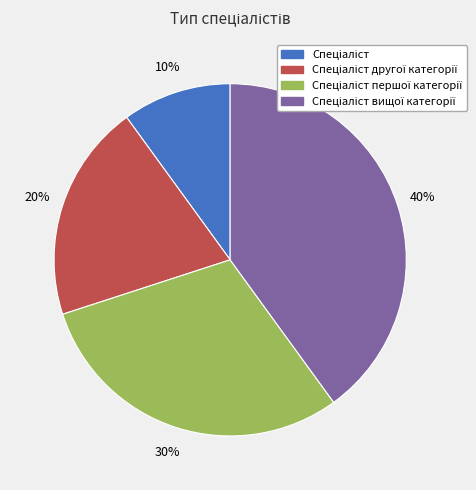

Is there any slice that represents more than half of the pie?

No